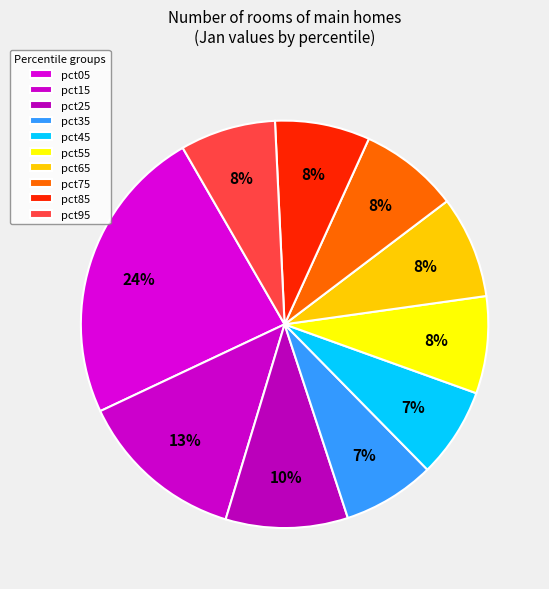

How many segments does this pie chart have?

10